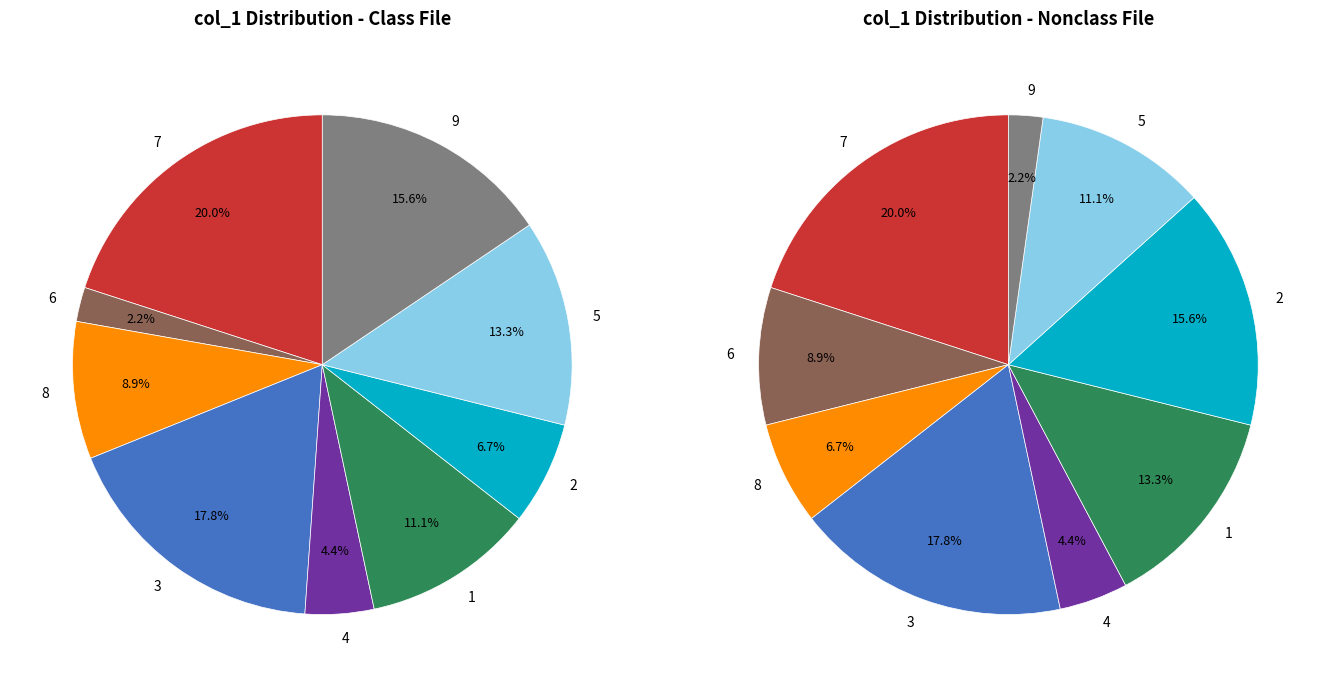

Rank the categories by value from highest to lowest.

7, 3, 9, 5, 1, 8, 2, 4, 6